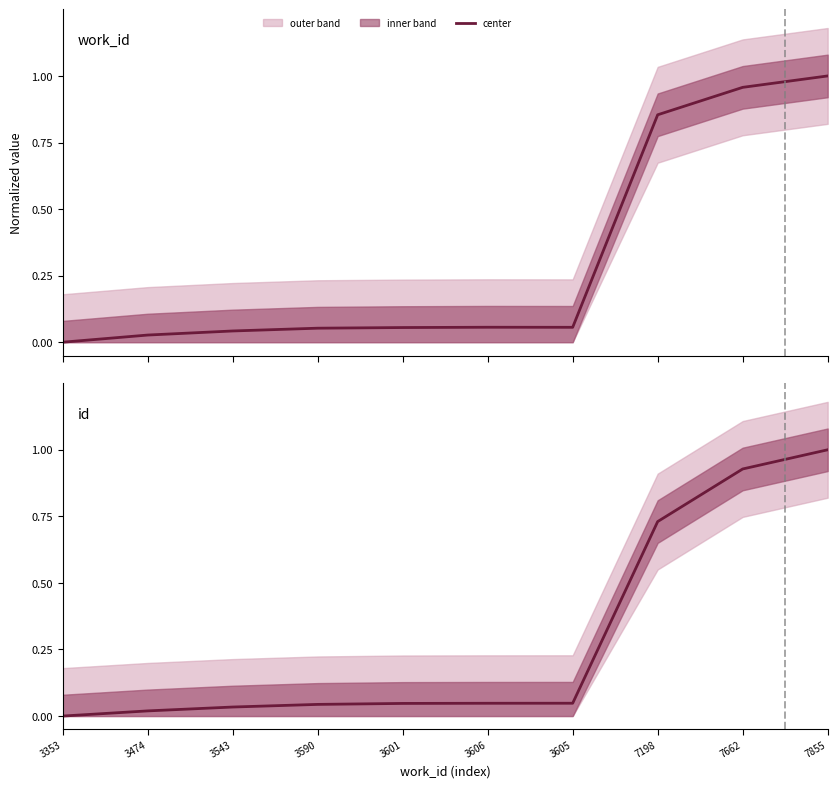

Which series changed the most between 3474 and 3601?

work_id